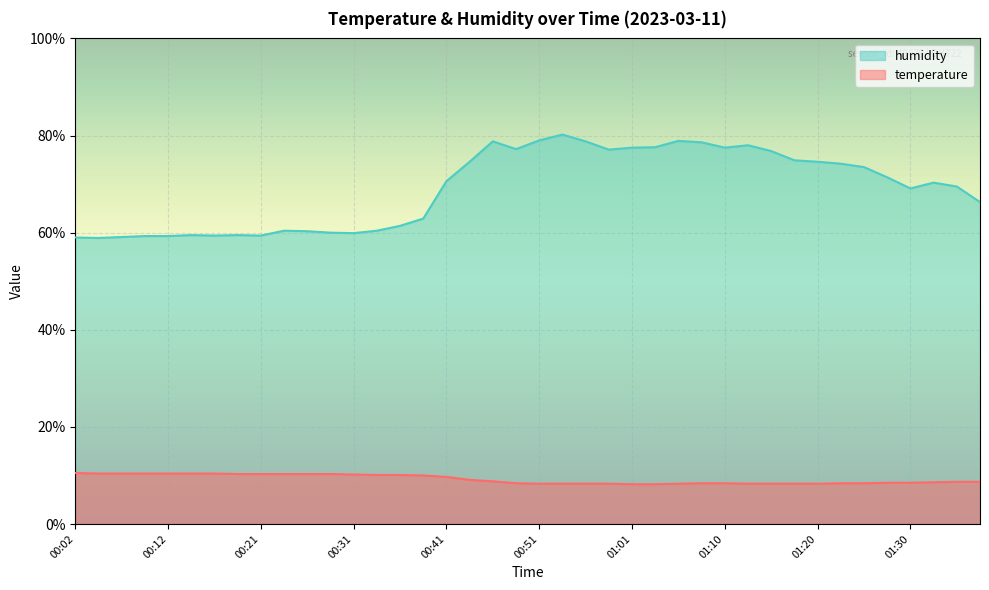

What is the difference between the second highest and minimum values in the temperature series?

2.2